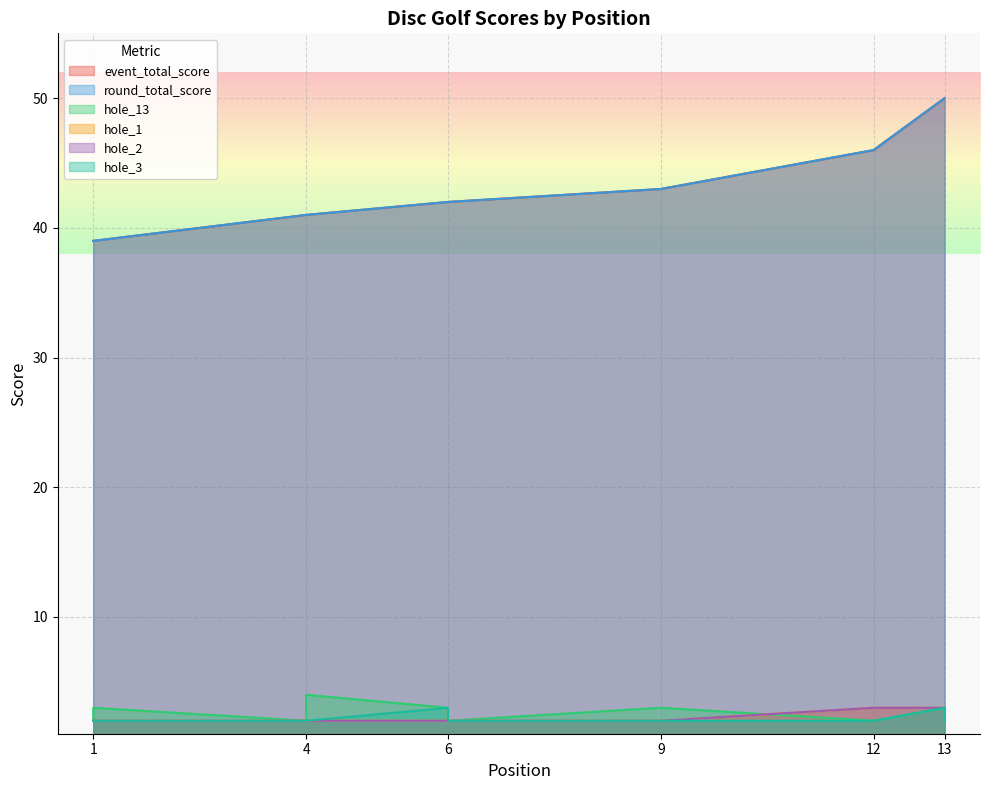

True or false: hole_13 and hole_1 intersect in this chart.

True